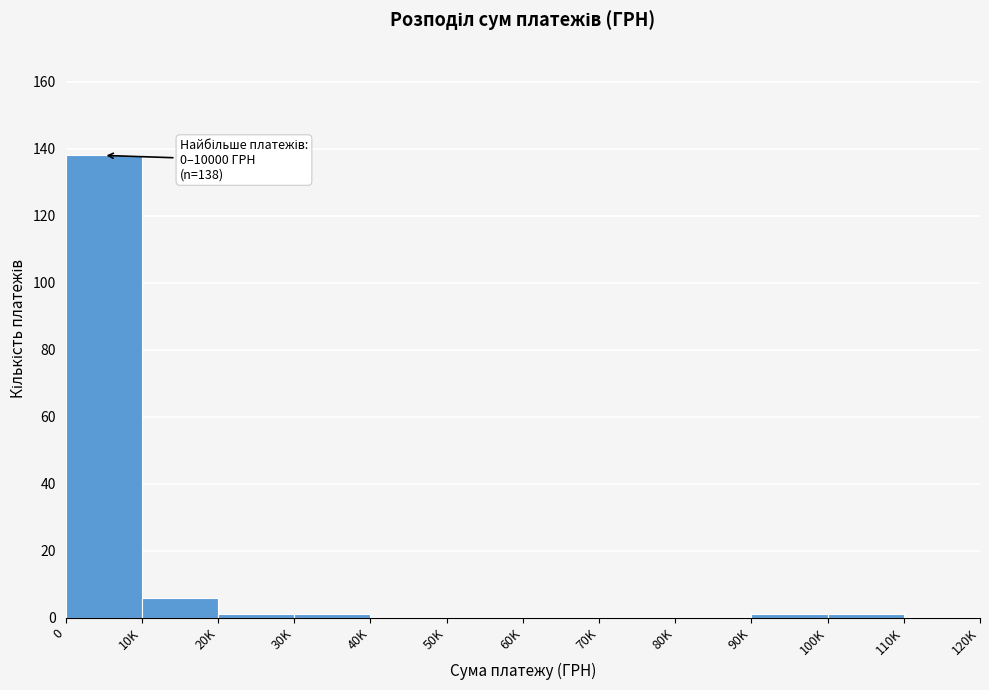

Reading left to right, transcribe all the data shown in this chart.

0=138	10K=6	20K=1	30K=1	40K=0	50K=0	60K=0	70K=0	80K=0	90K=1	100K=1	110K=0